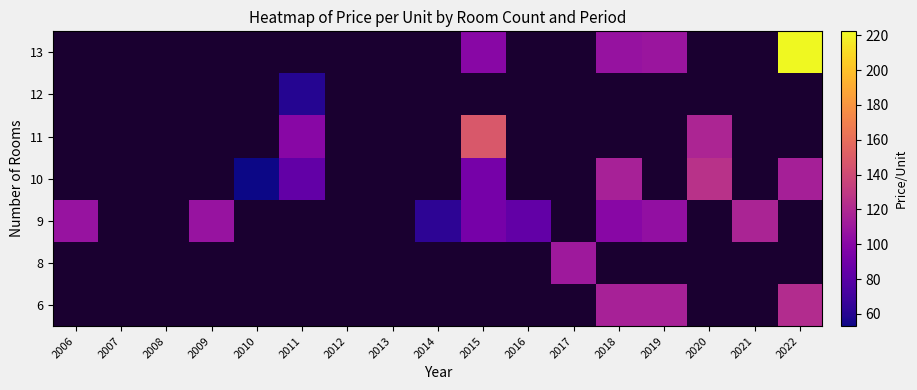

What is the minimum value shown in the chart?

53.0